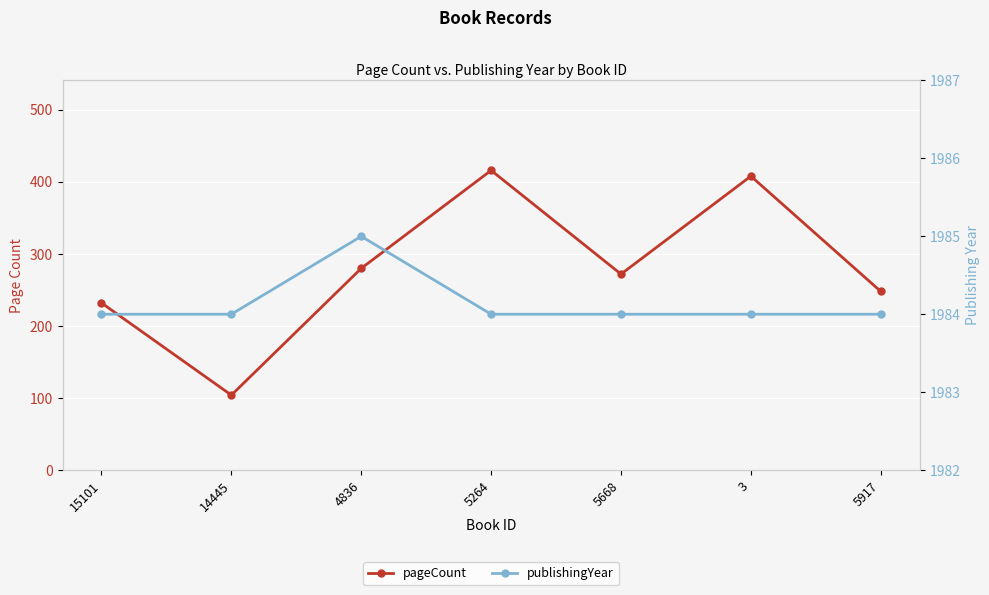

At which label does pageCount reach its peak?

5264